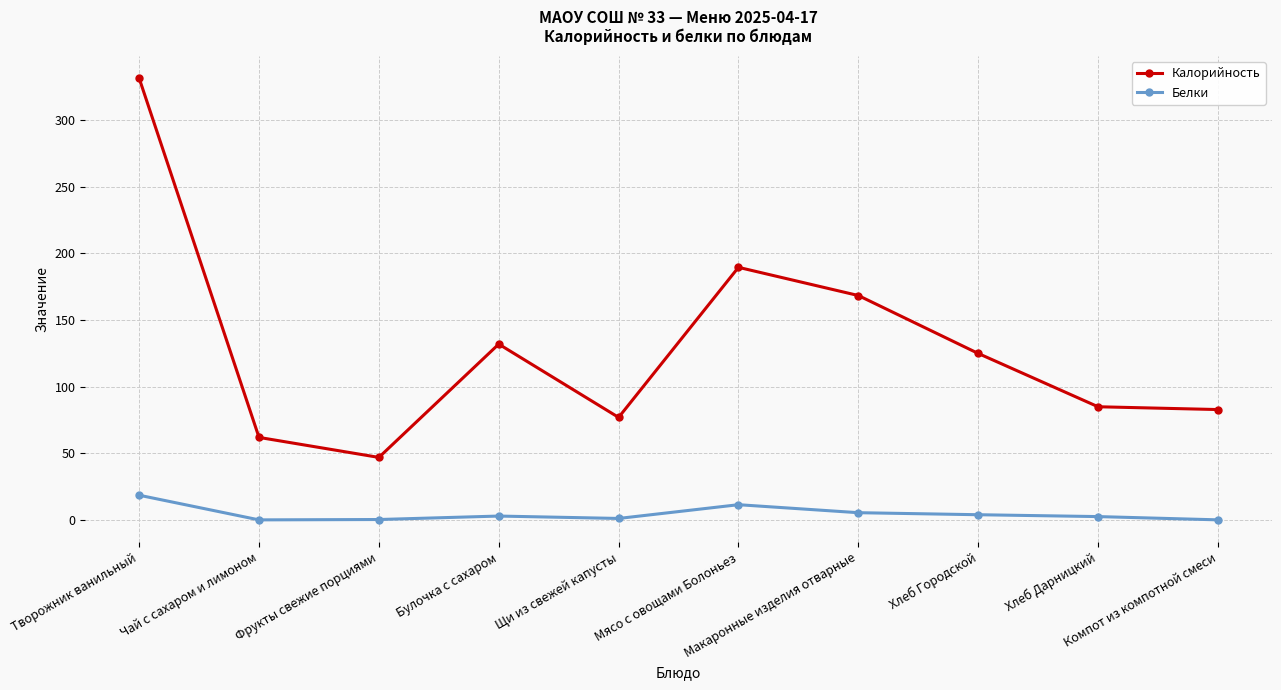

What are all the series names shown in the legend?

Калорийность, Белки